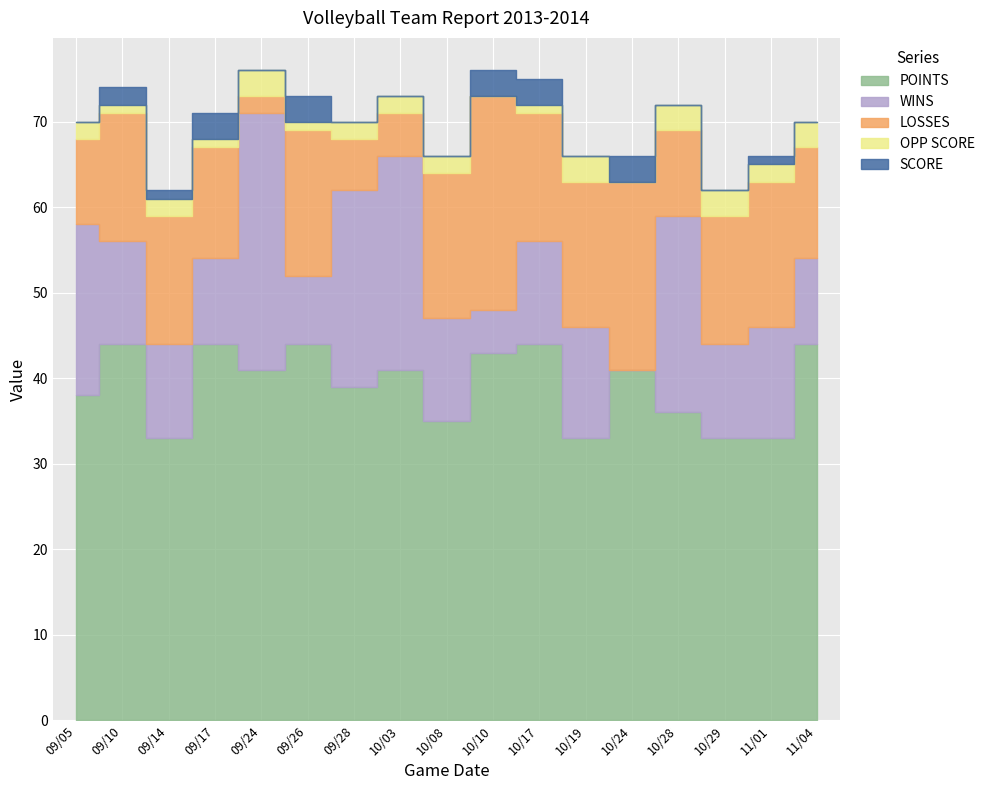

What is the average value of the POINTS series?

39